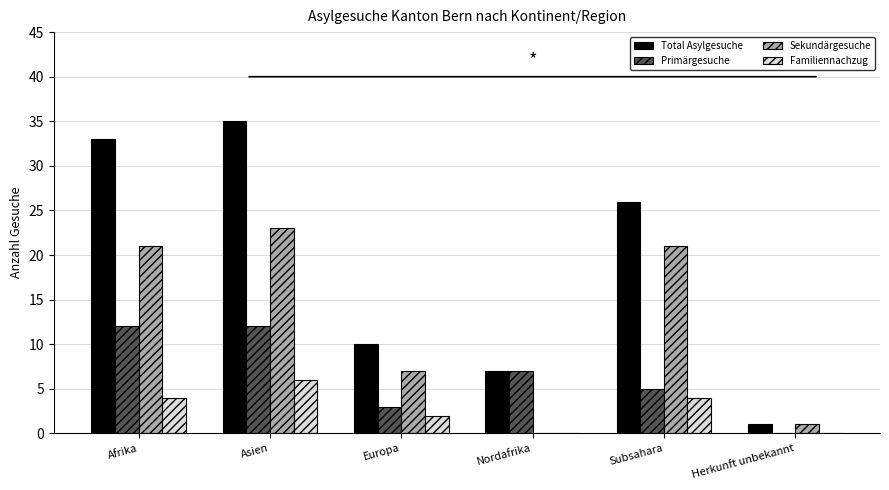

What is the greatest value displayed?

35